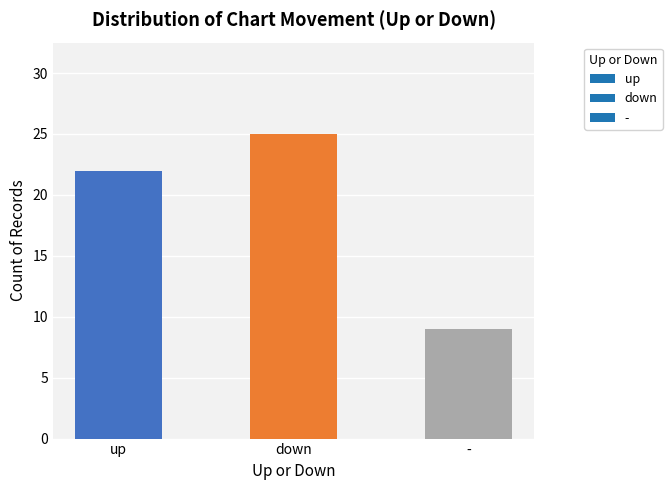

Reading left to right, transcribe all the data shown in this chart.

22	25	9